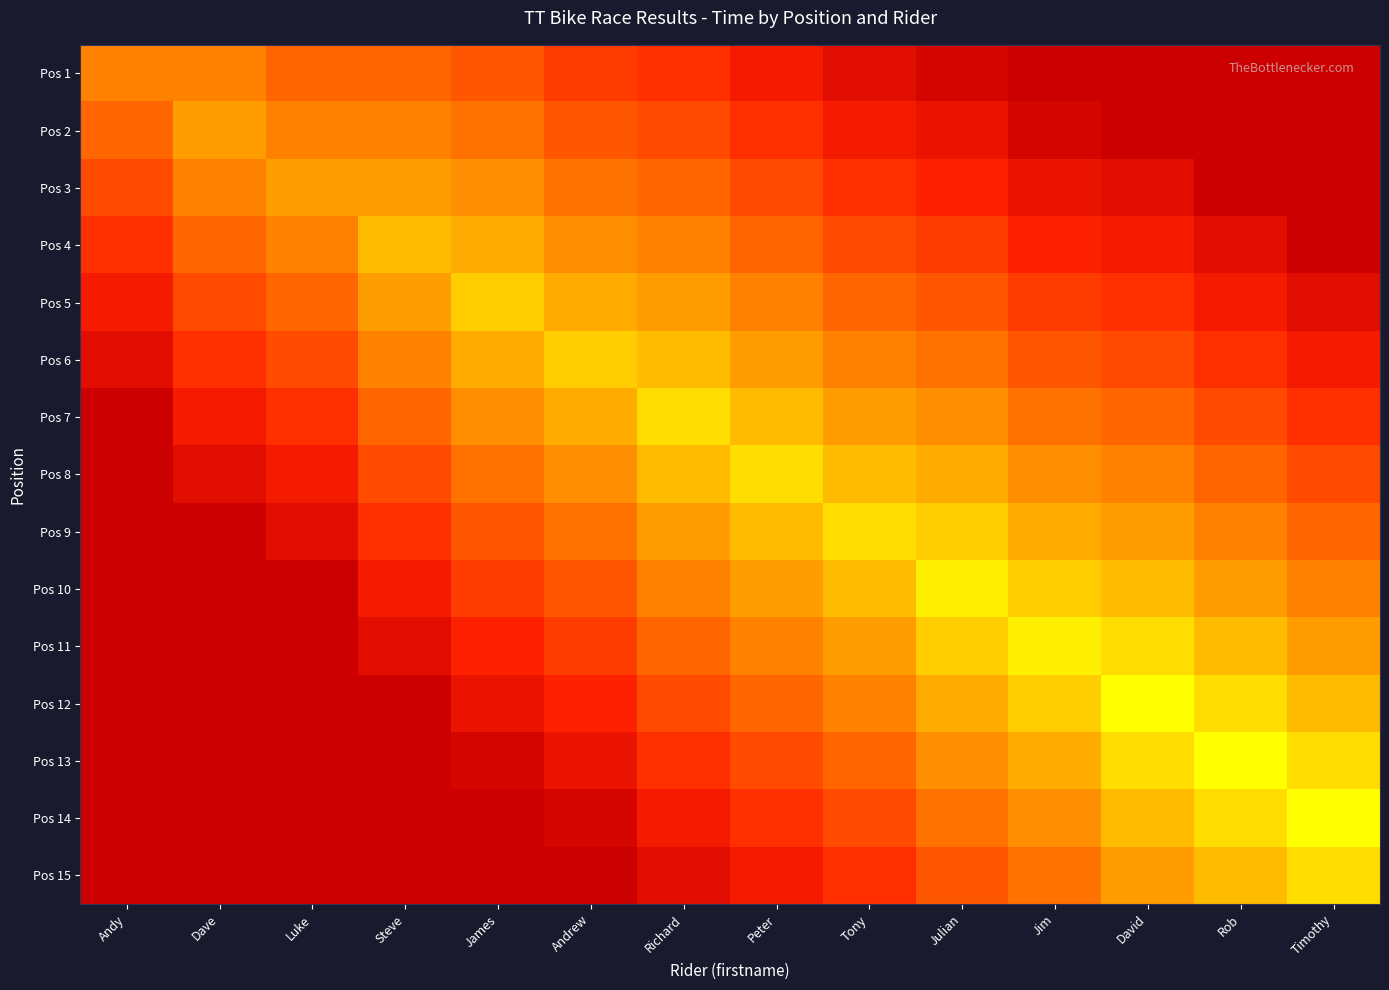

At how many categories does at least one series exceed 56?

10